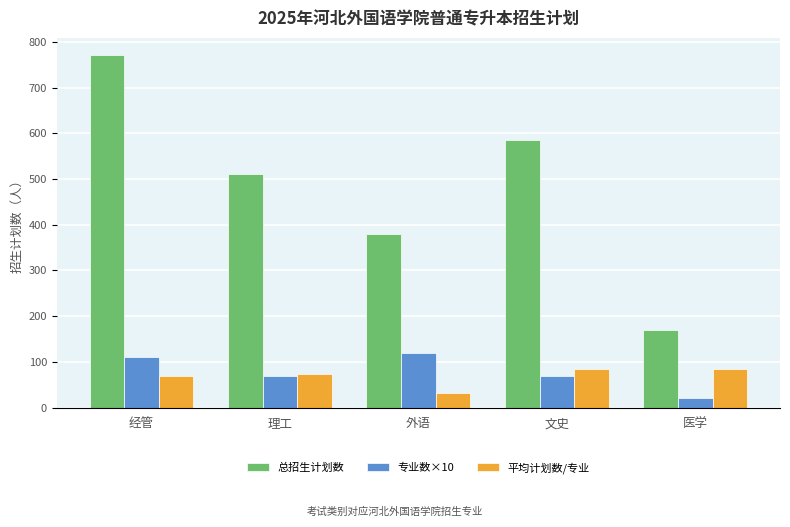

What is the difference between the maximum and minimum values in the 专业数×10 series?

100.0